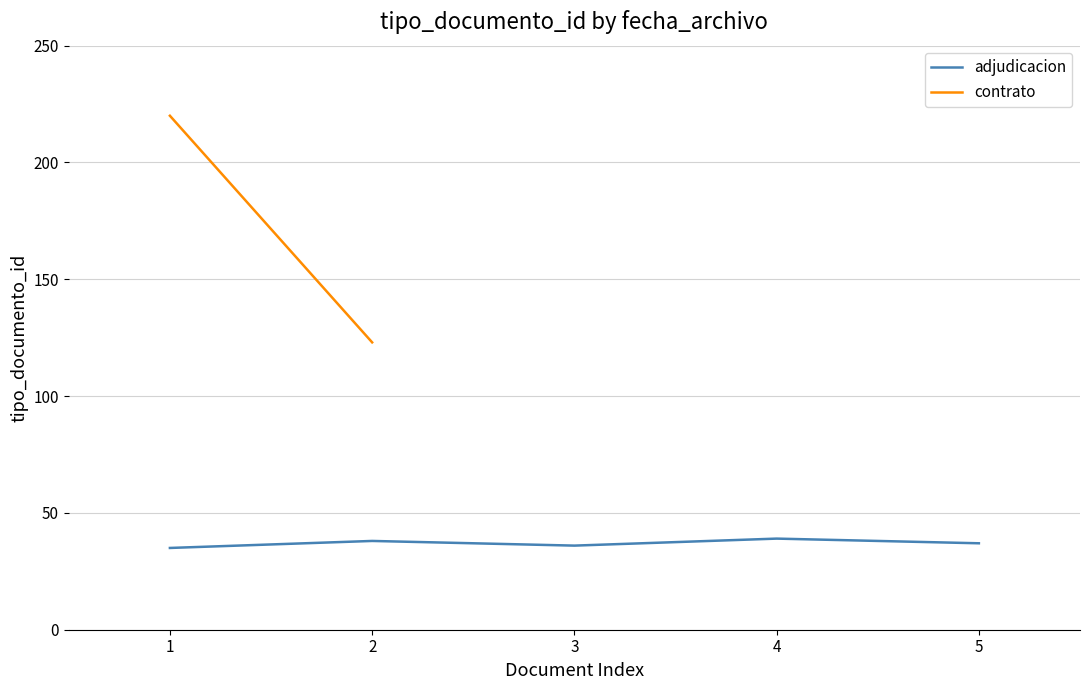

What is the lowest value of the adjudicacion series?

35